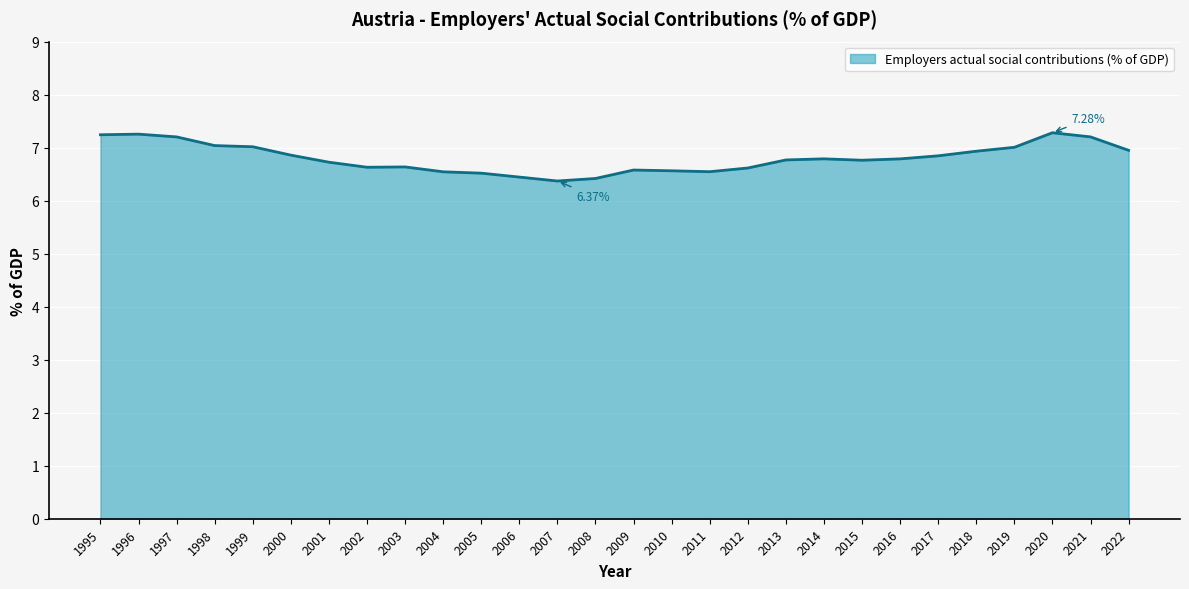

Between 2007 and 2013, which is larger?

2013